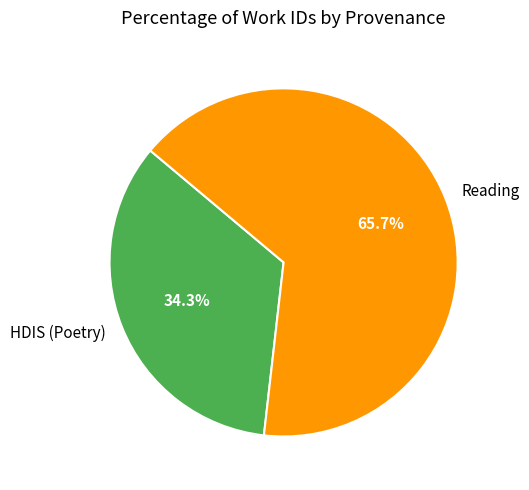

True or false: HDIS (Poetry) accounts for 49% of the total.

False